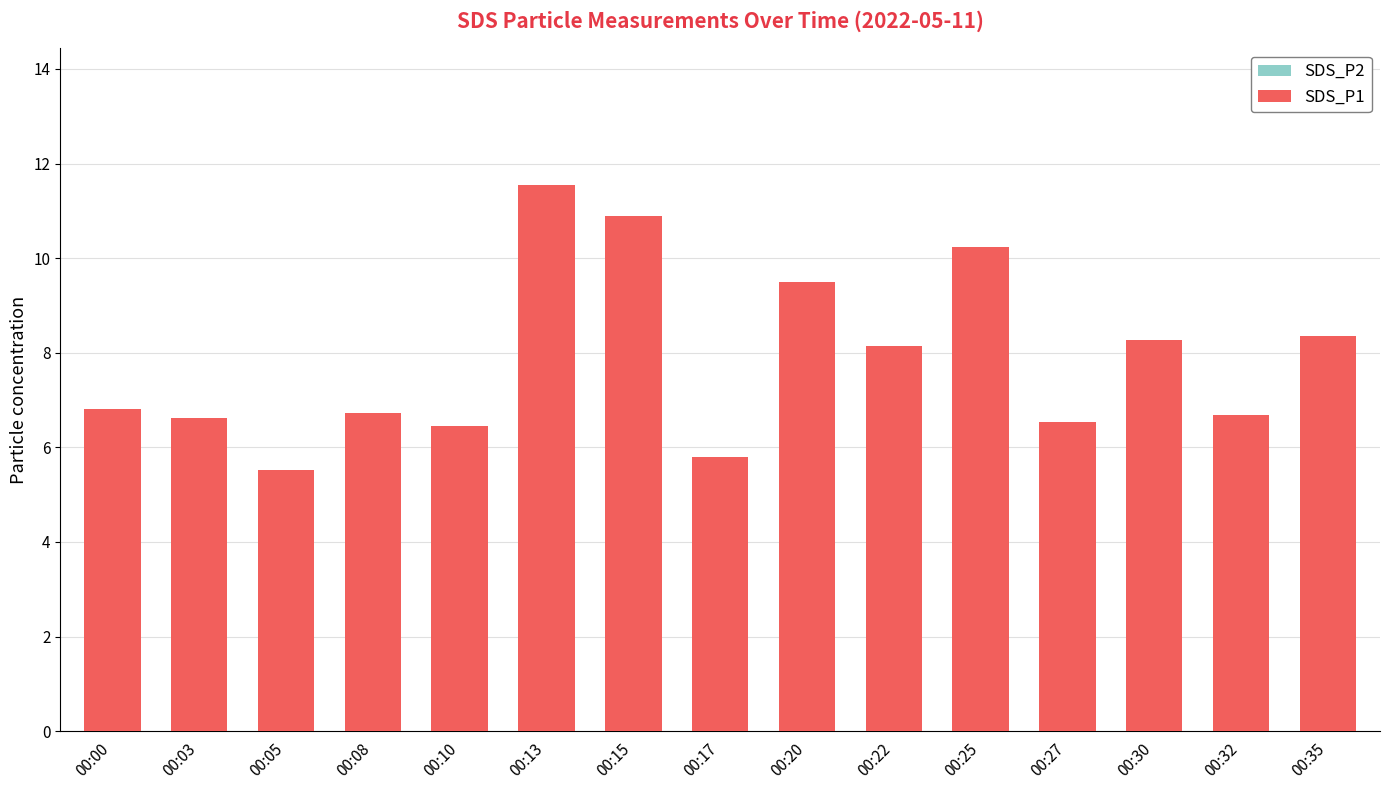

What is the sum of the SDS_P1 values at 00:32 and 00:25?

16.9